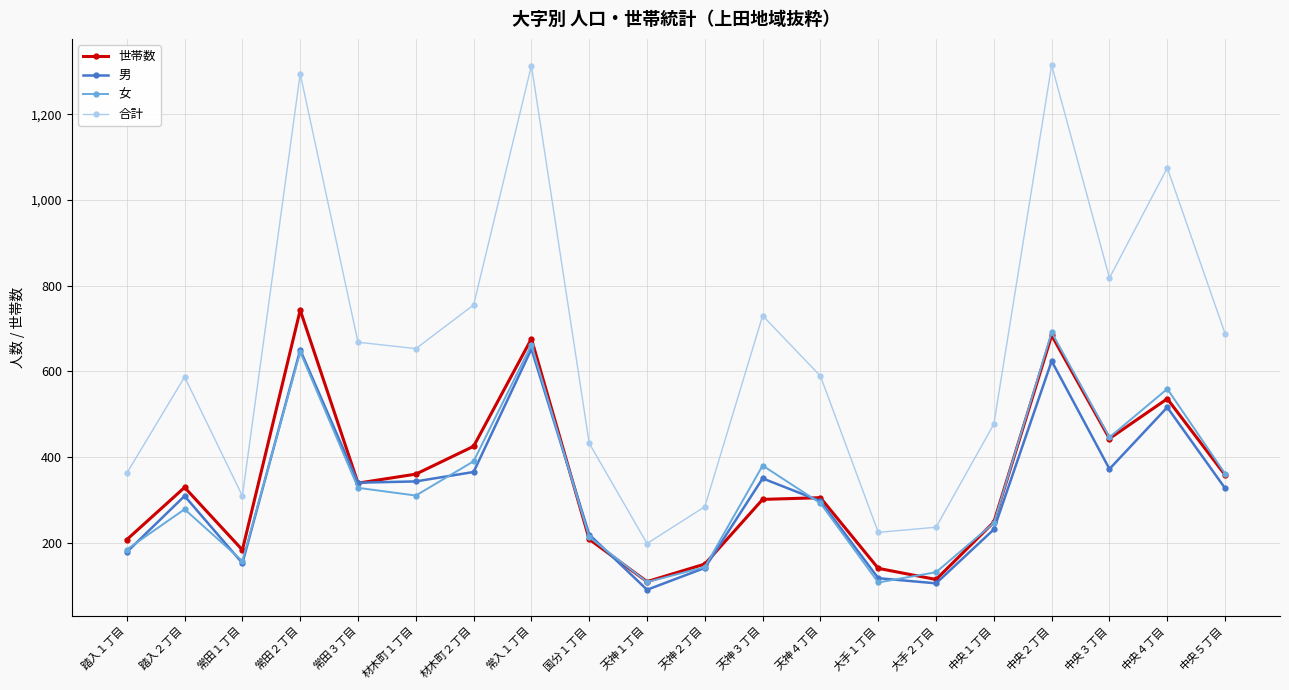

What is the label of the 16th point from the right?

常田３丁目